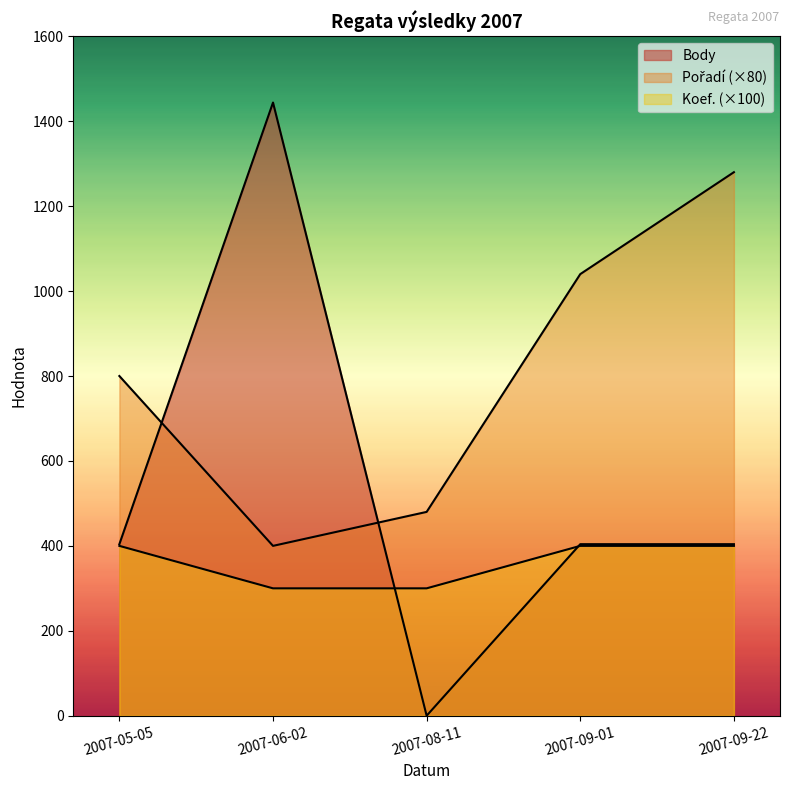

List the labels in order of Koef. value, largest first.

2007-05-05, 2007-09-01, 2007-09-22, 2007-06-02, 2007-08-11